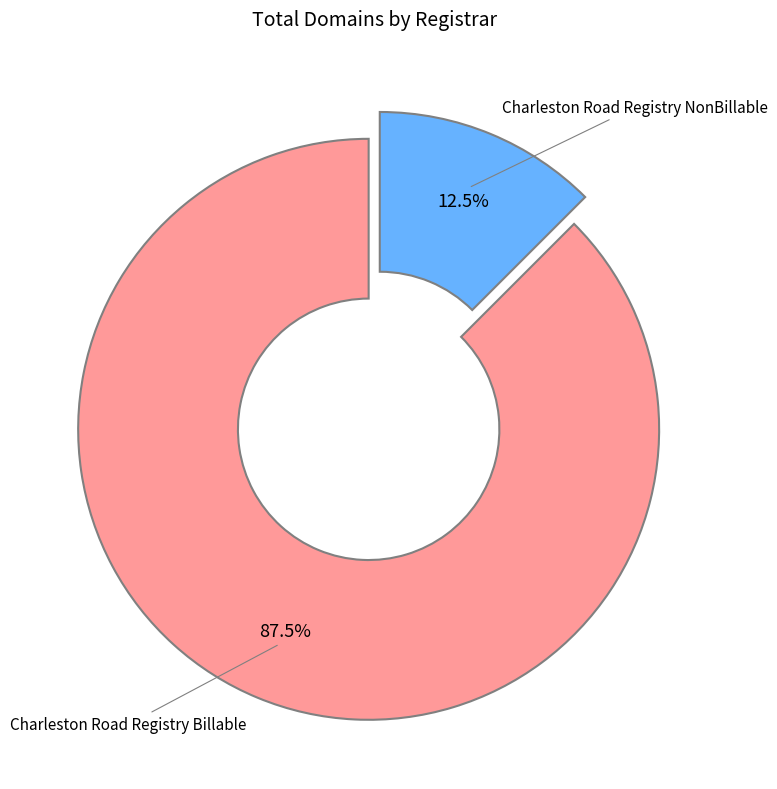

Is there a majority slice in this chart?

Yes